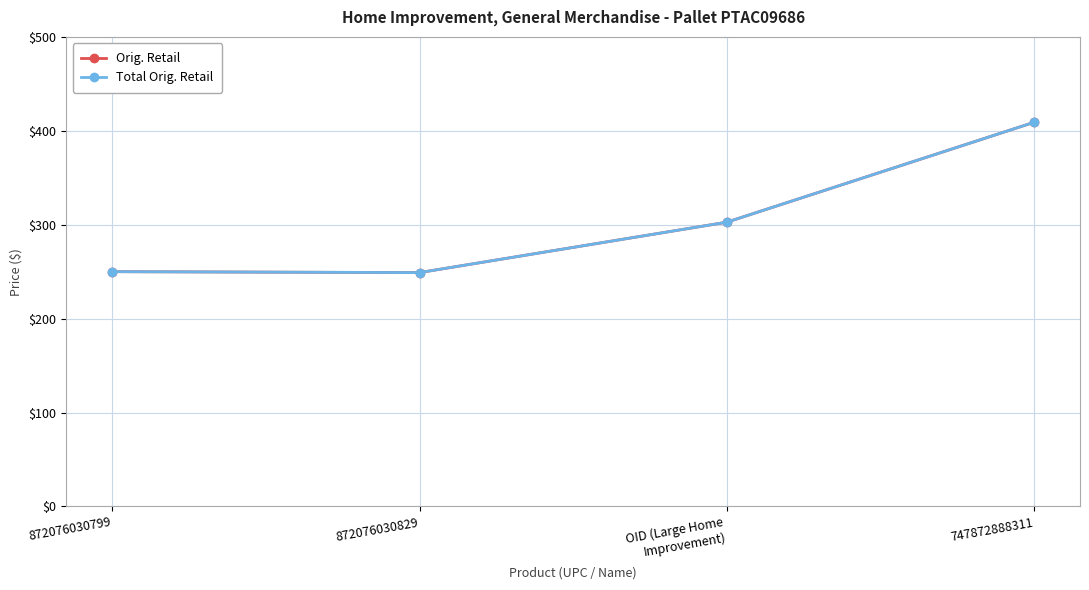

Rank the categories by Total Orig. Retail value from highest to lowest.

747872888311, OID (Large Home
Improvement), 872076030799, 872076030829